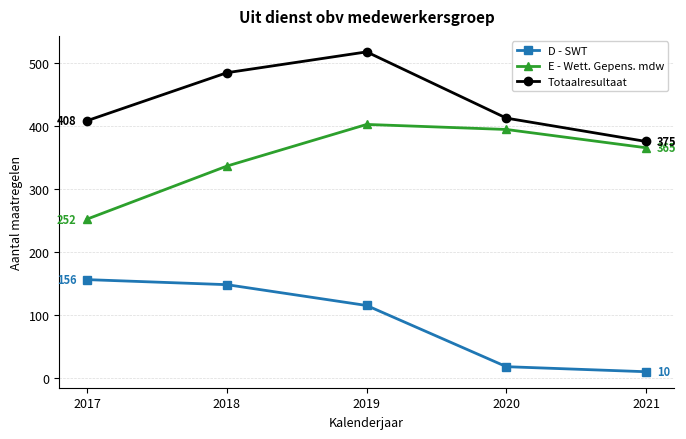

What is the minimum value for Totaalresultaat?

375